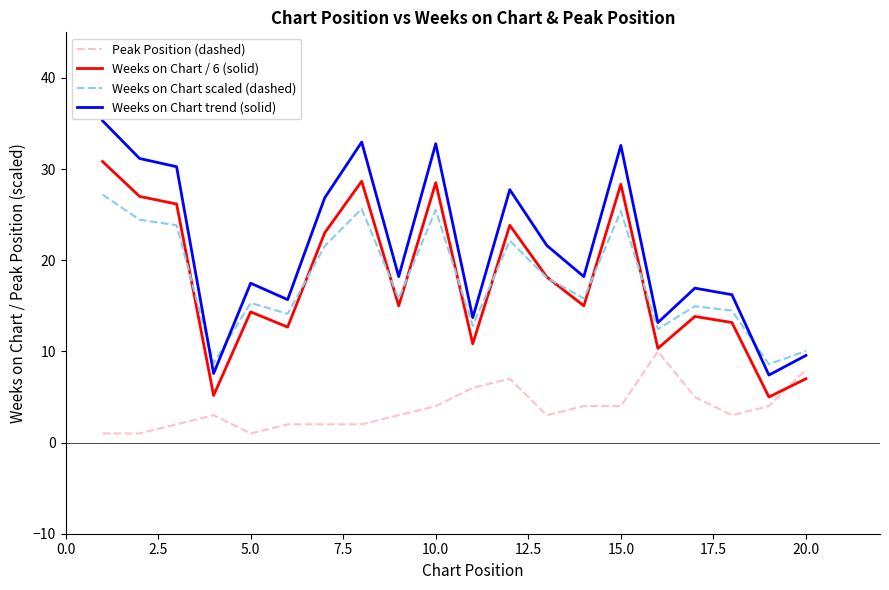

Which series has the largest total across all categories?

Weeks on Chart trend (solid)